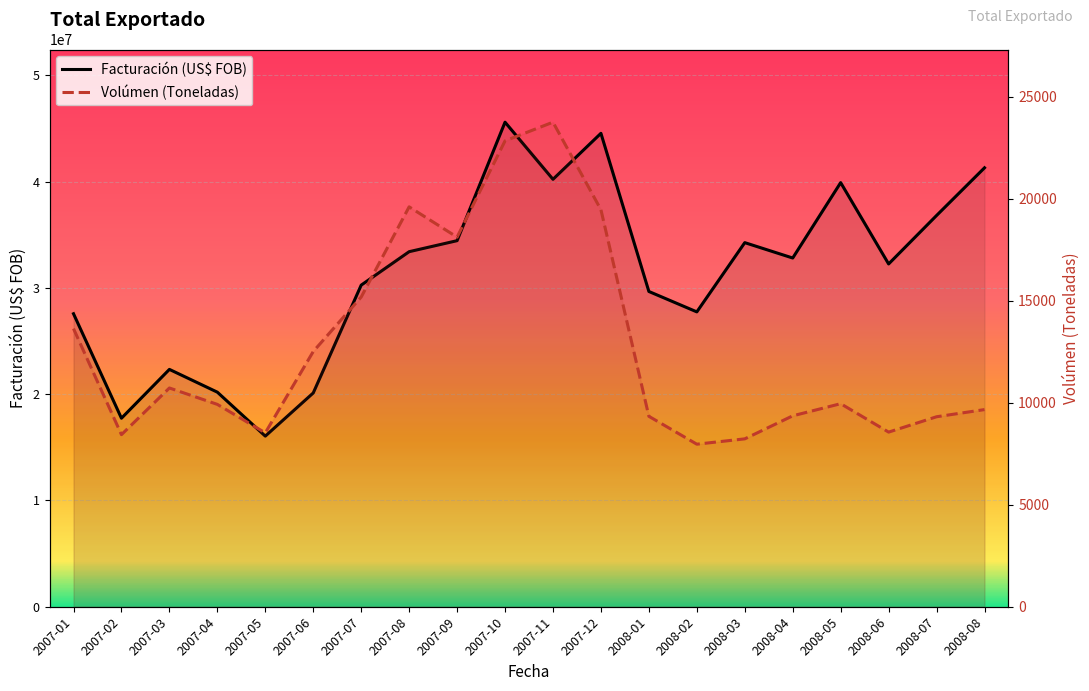

How many lines are shown in the chart?

2